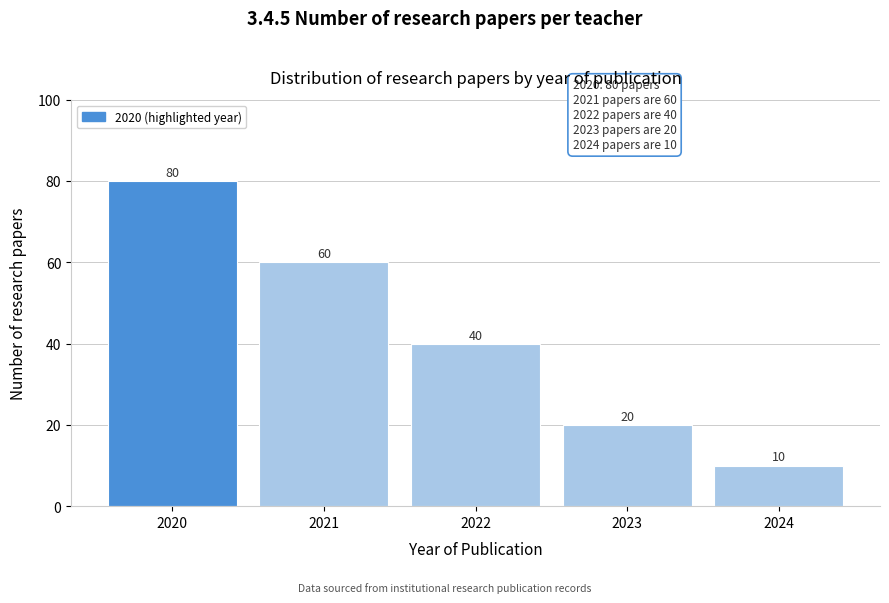

Reading left to right, list all the values displayed in this chart.

2020=80	2021=60	2022=40	2023=20	2024=10